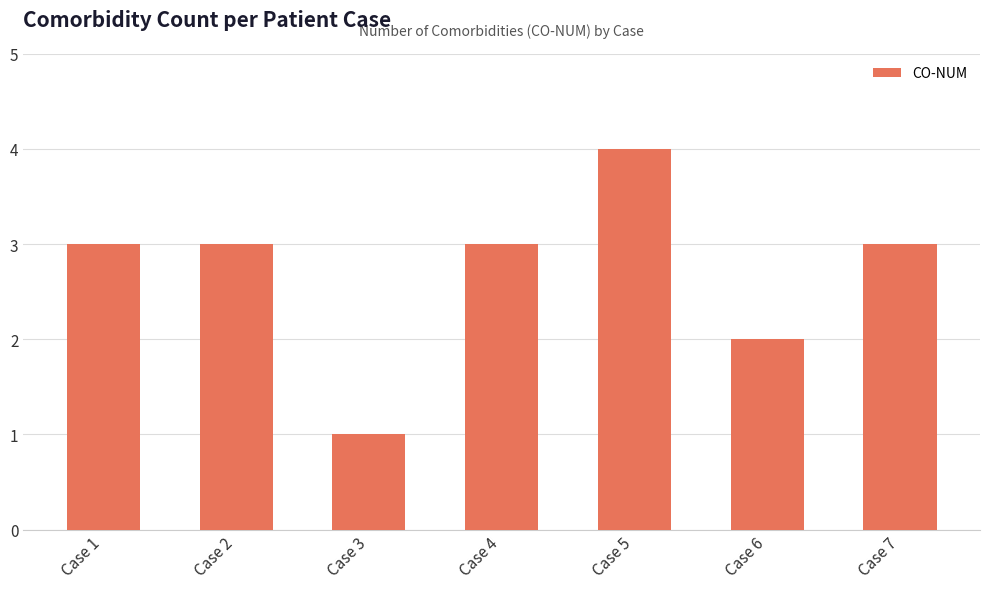

What is the difference between the second highest and second lowest values?

1